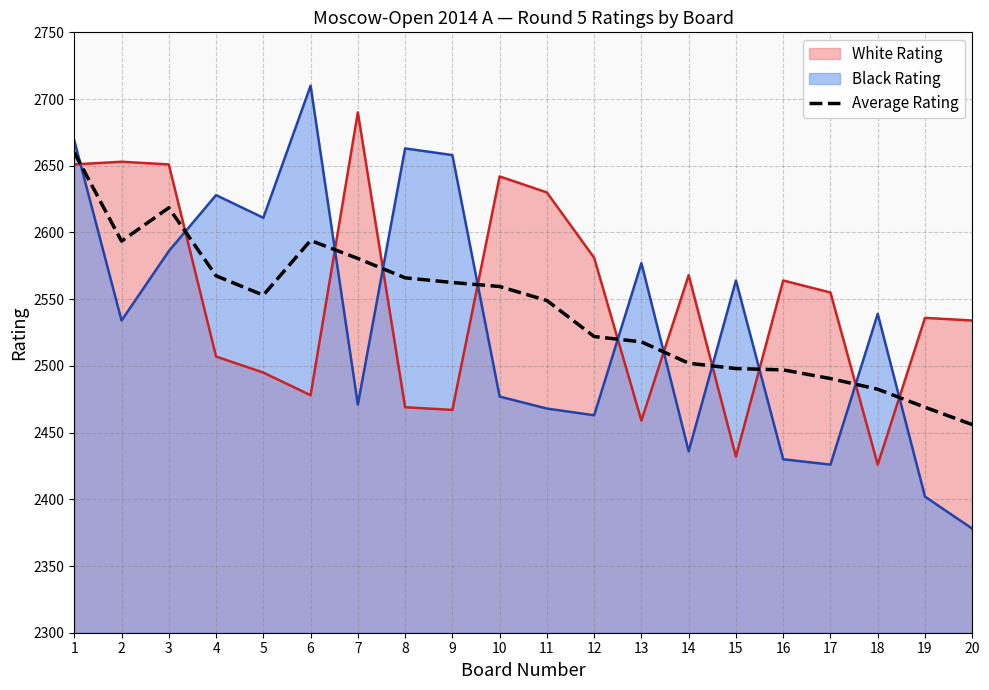

At which category does the data reach its first local valley?

2